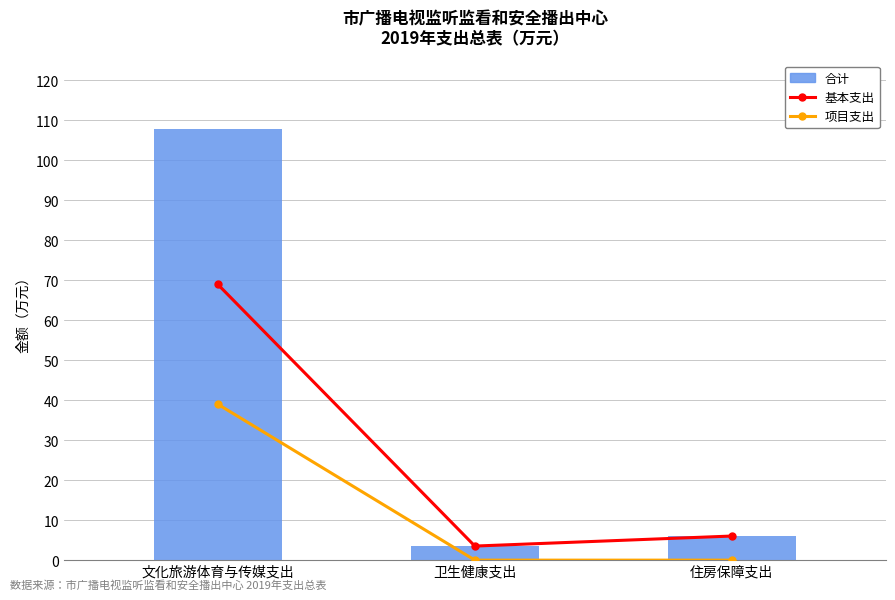

Count the number of categories in the chart.

3